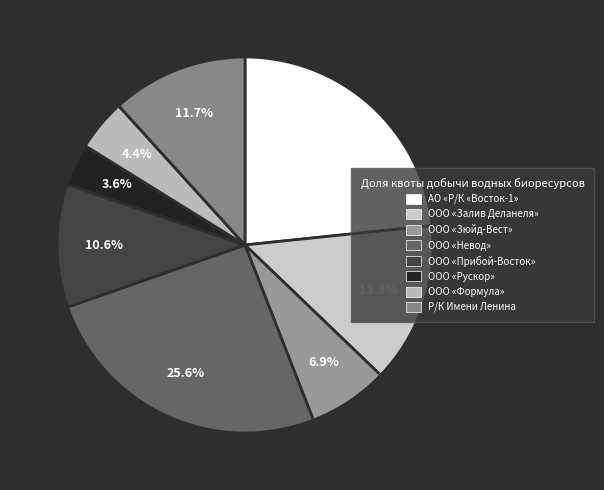

Which has a higher value, ООО «Невод» or АО «Р/К «Восток-1»?

ООО «Невод»